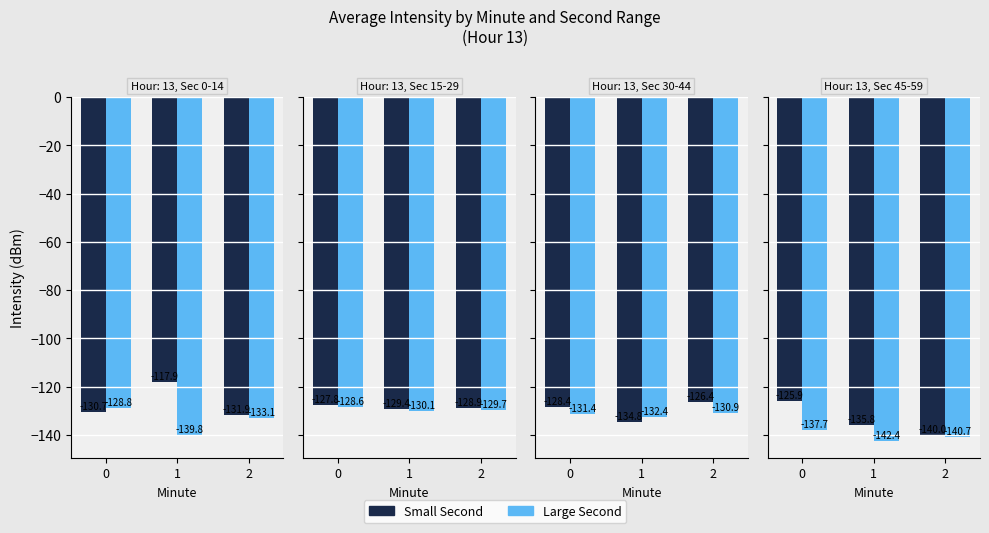

At how many categories does at least one series exceed -140?

2